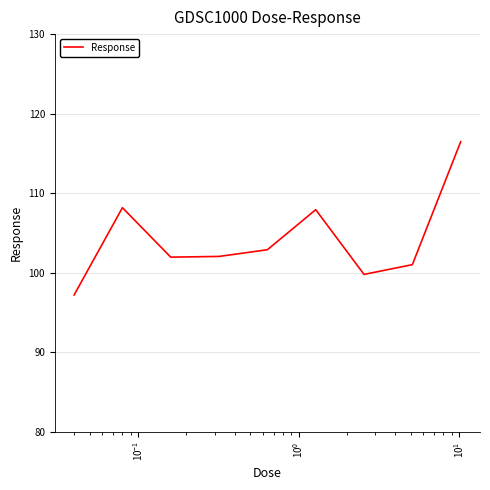

What is the minimum value shown in the chart?

97.2